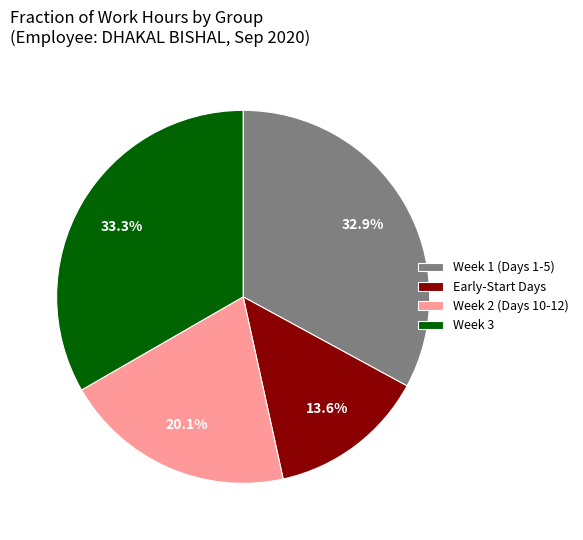

What portion of the pie excludes Week 3?

66.7%